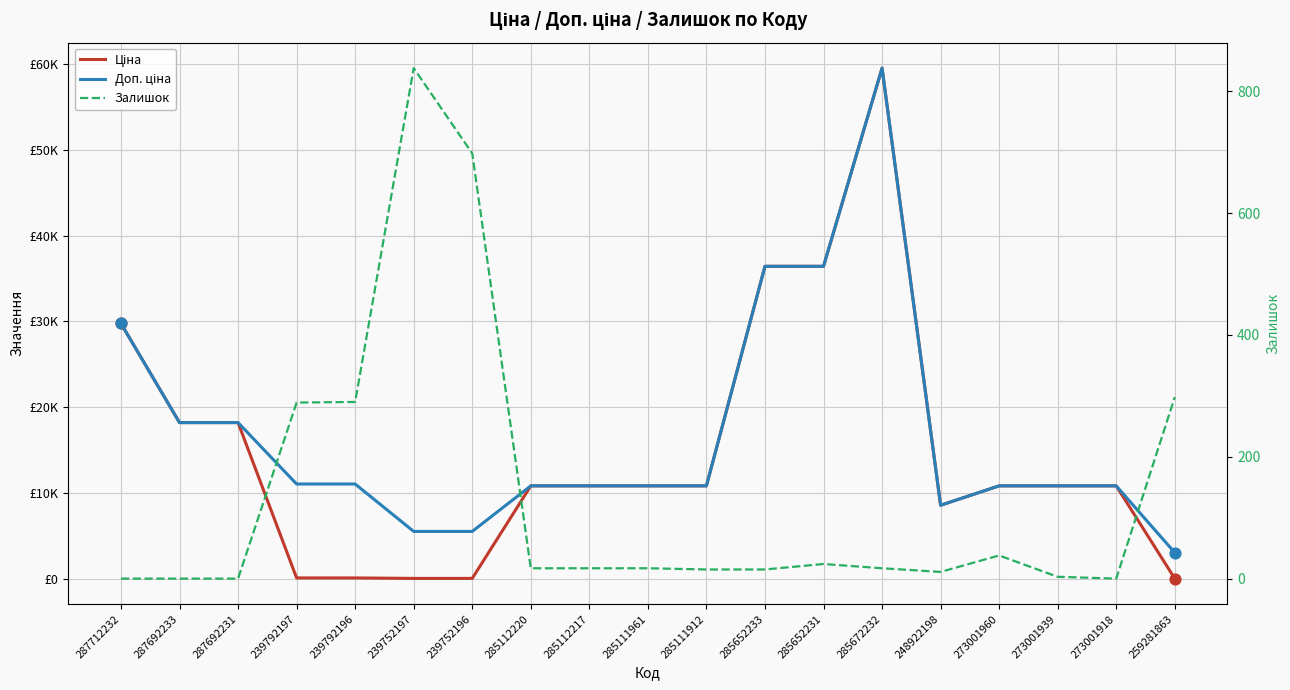

At which category is the sum across all series the highest?

285672232